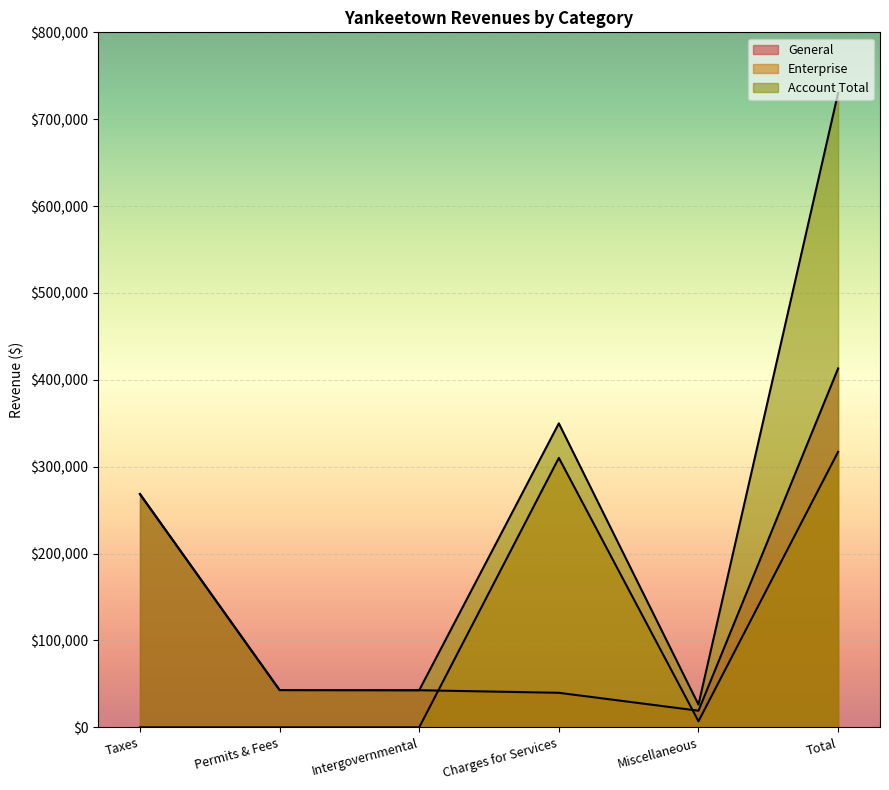

Which series changed the most between Permits & Fees and Charges for Services?

Enterprise